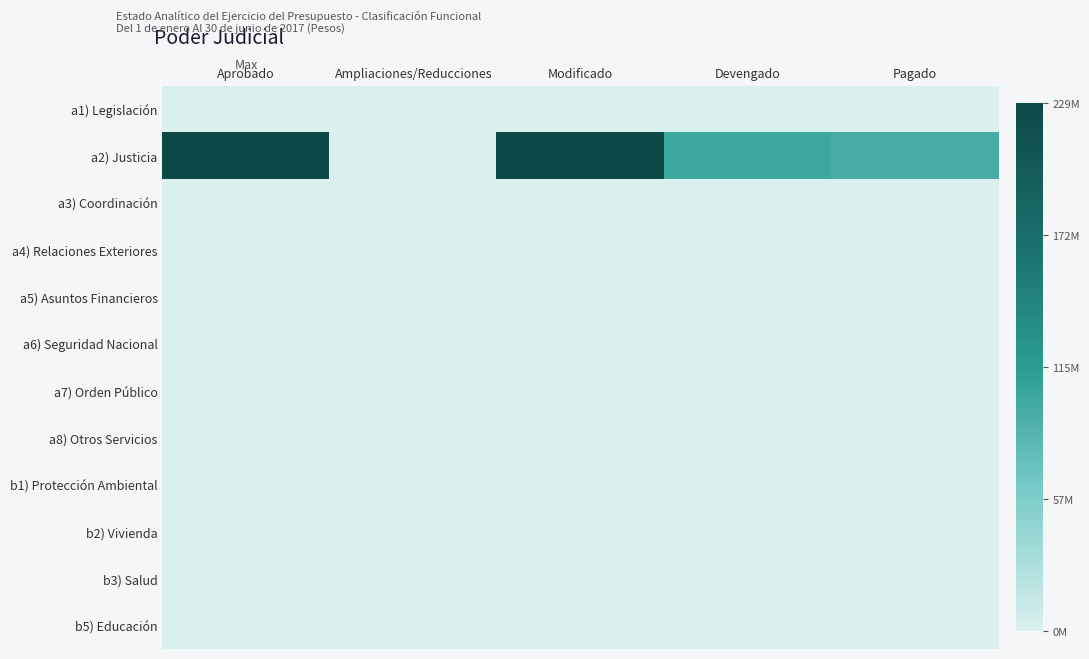

What is the greatest value displayed?

229432454.0